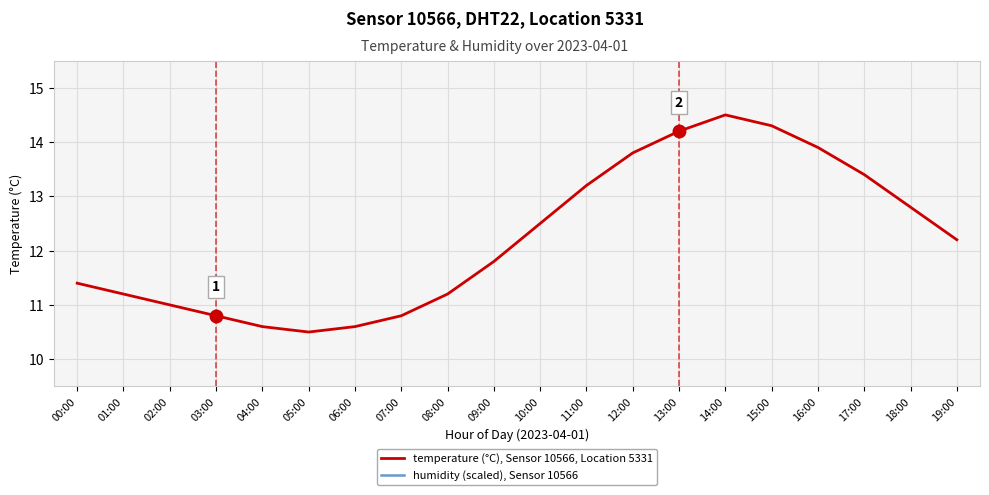

Reading left to right, list all the values displayed in this chart.

temperature (°C), Sensor 10566, Location 5331: 00:00=11.4	01:00=11.2	02:00=11.0	03:00=10.8	04:00=10.6	05:00=10.5	06:00=10.6	07:00=10.8	08:00=11.2	09:00=11.8	10:00=12.5	11:00=13.2	12:00=13.8	13:00=14.2	14:00=14.5	15:00=14.3	16:00=13.9	17:00=13.4	18:00=12.8	19:00=12.2
humidity (scaled), Sensor 10566: 00:00=19.0	01:00=19.0	02:00=19.0	03:00=19.0	04:00=19.0	05:00=19.0	06:00=19.0	07:00=19.0	08:00=19.0	09:00=19.0	10:00=19.0	11:00=19.0	12:00=19.0	13:00=19.0	14:00=19.0	15:00=19.0	16:00=19.0	17:00=19.0	18:00=19.0	19:00=19.0